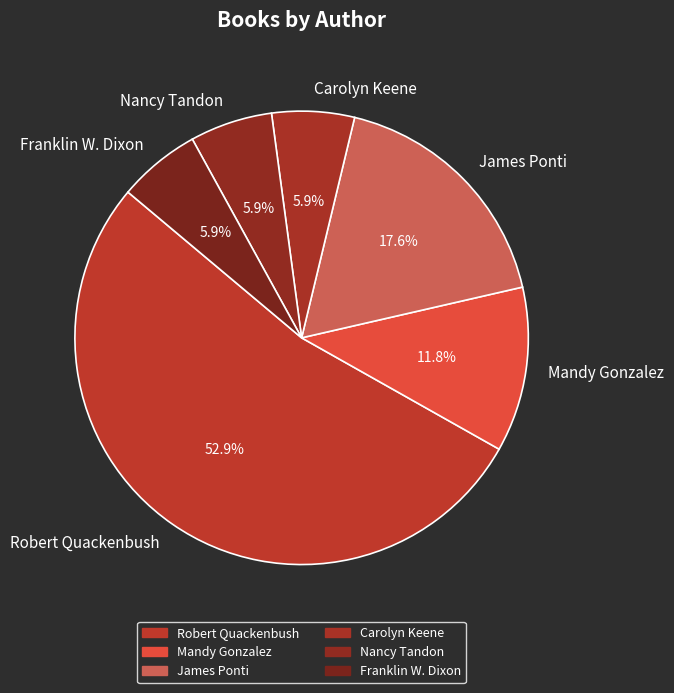

Do Mandy Gonzalez and James Ponti together represent more than half of the pie?

No